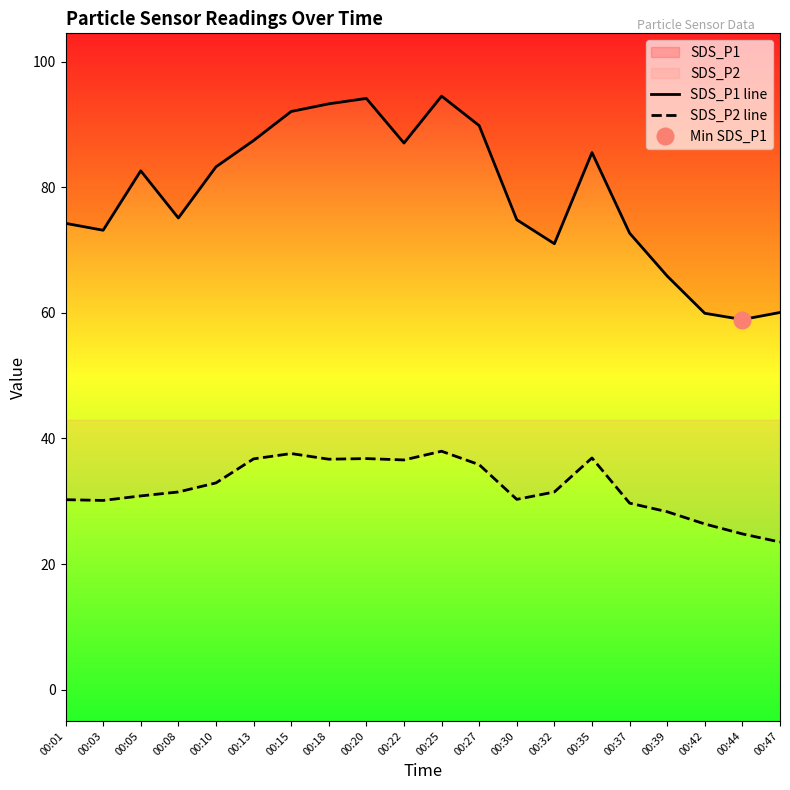

Which series has the largest total across all categories?

SDS_P1 line